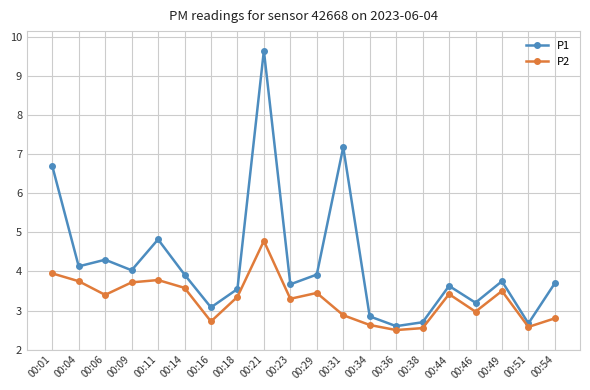

What is the total value across all series at 00:46?

6.2